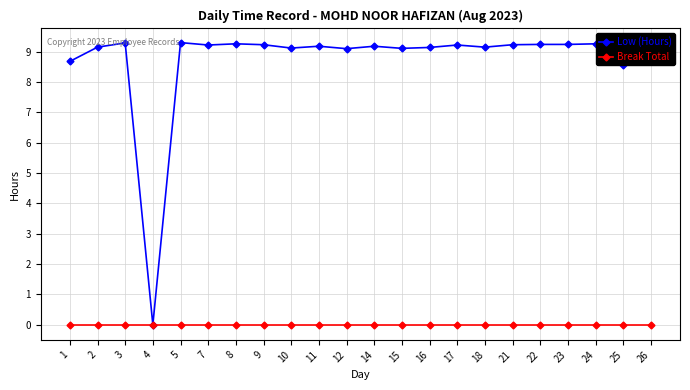

What is the difference between the highest and lowest values at 26?

9.2